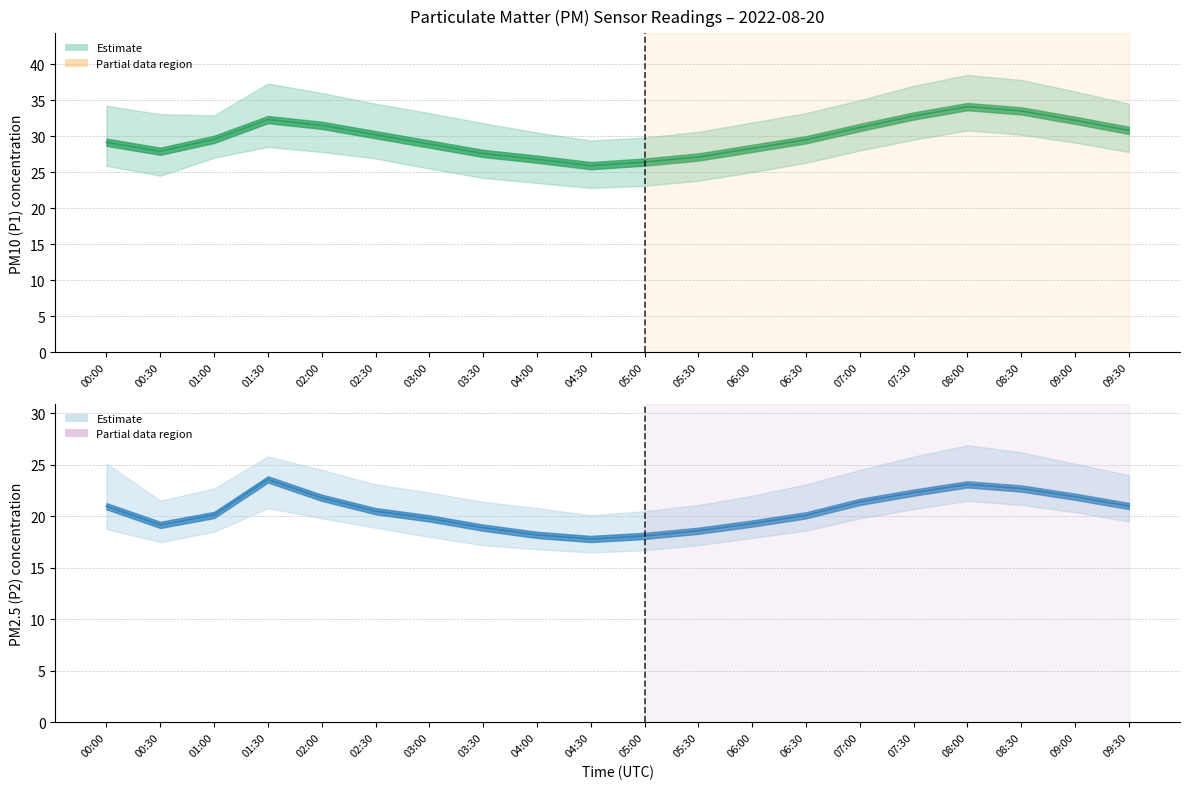

True or false: P1 and P2 intersect in this chart.

False